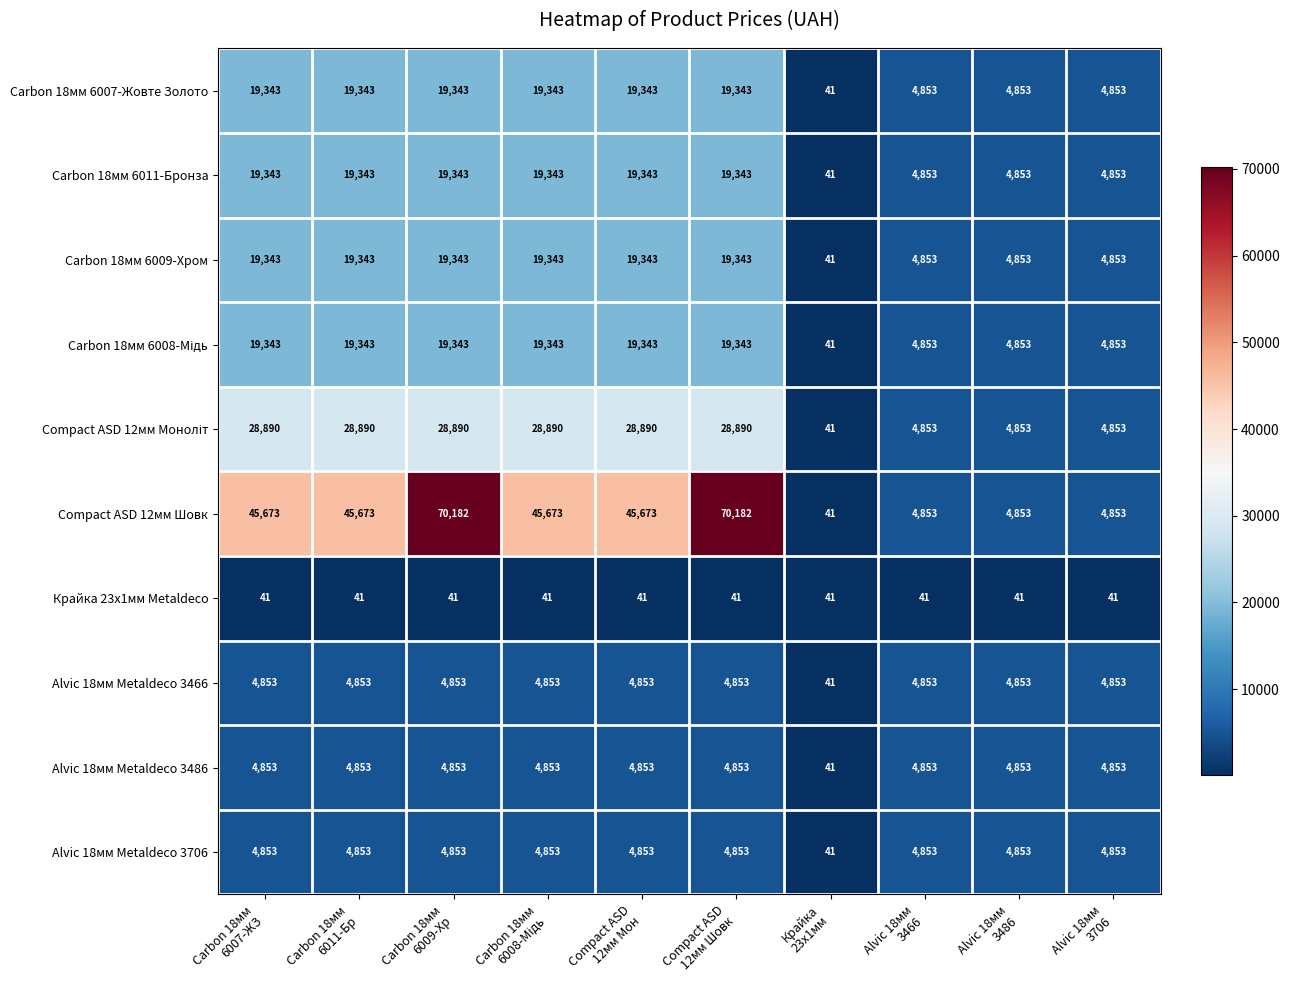

At how many categories does at least one series exceed 31621?

6